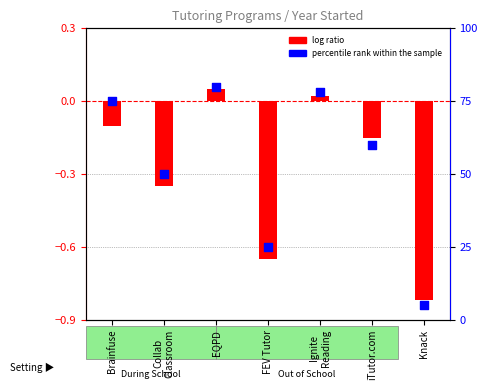

Which series has the largest total across all categories?

percentile rank within the sample